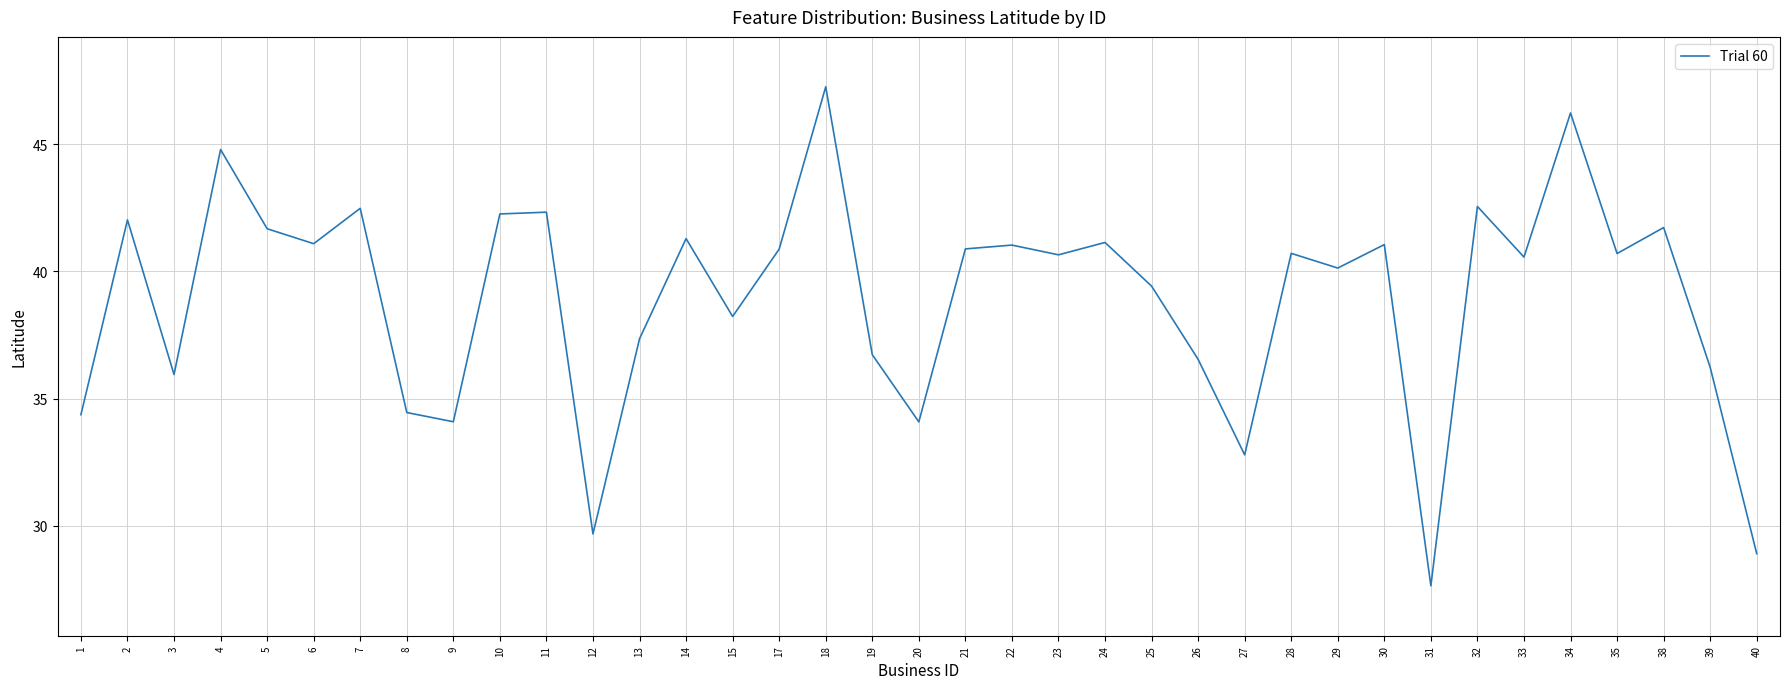

Read the value at 33.

40.6